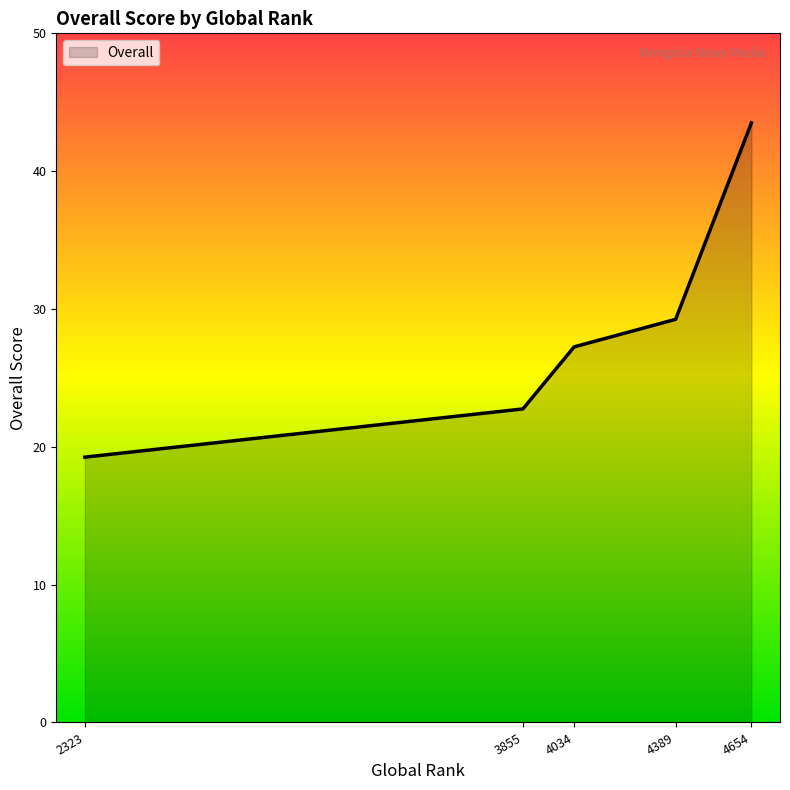

How many lines are shown in the chart?

1